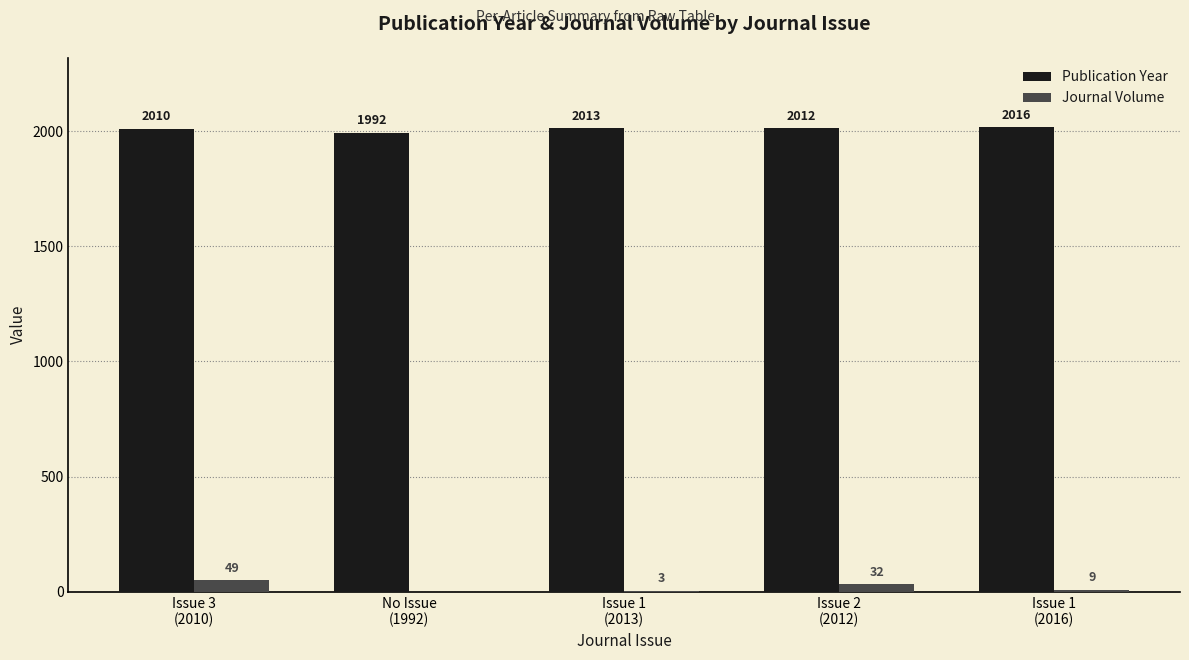

Reading right to left, extract all data points from this chart.

Publication Year: Issue 1
(2016)=2016	Issue 2
(2012)=2012	Issue 1
(2013)=2013	No Issue
(1992)=1992	Issue 3
(2010)=2010
Journal Volume: Issue 1
(2016)=9	Issue 2
(2012)=32	Issue 1
(2013)=3	No Issue
(1992)=0	Issue 3
(2010)=49